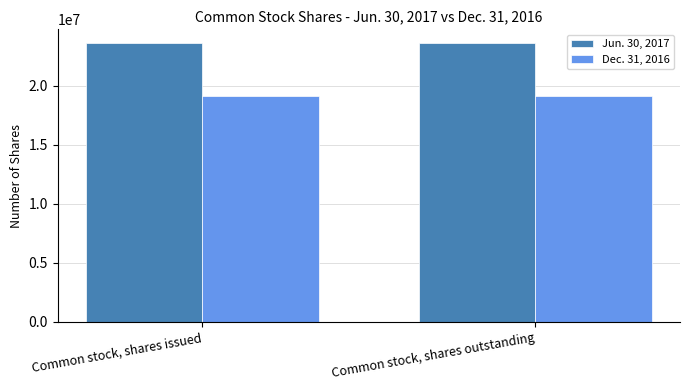

List the series in order of their overall mean, lowest first.

Dec. 31, 2016, Jun. 30, 2017